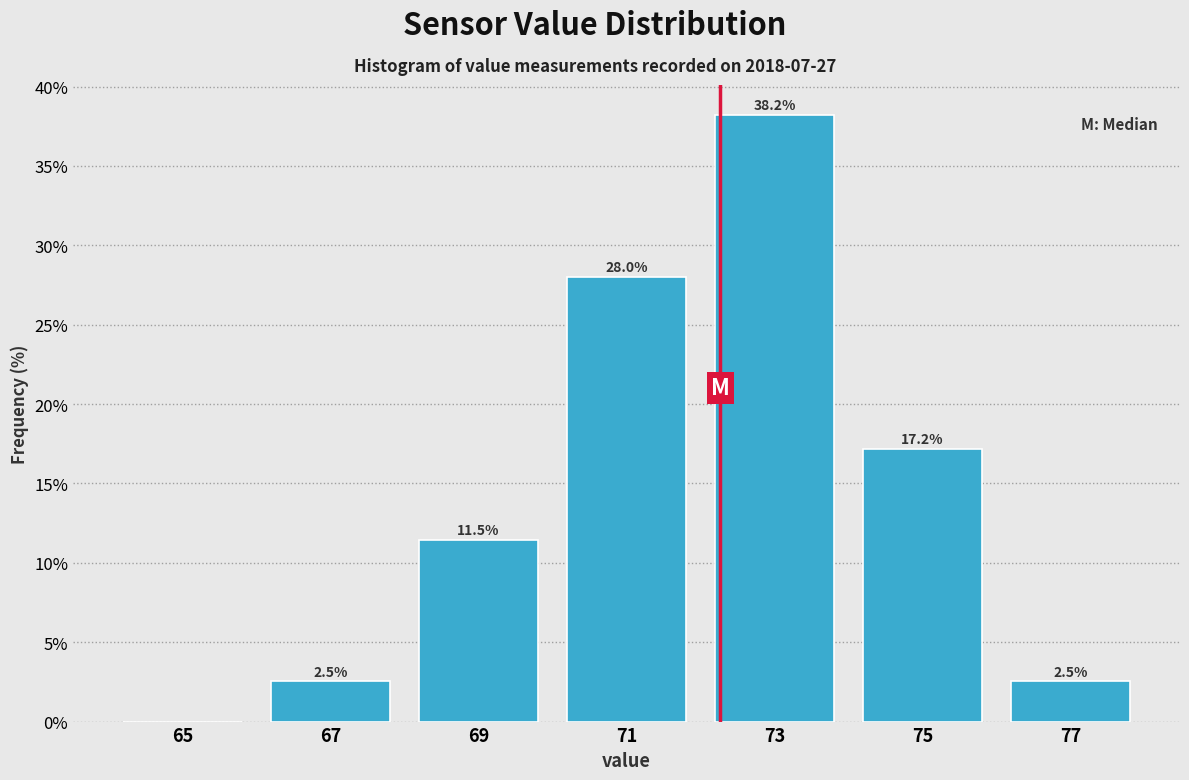

Over which range of the x-axis is the bar tallest?

72 to 74